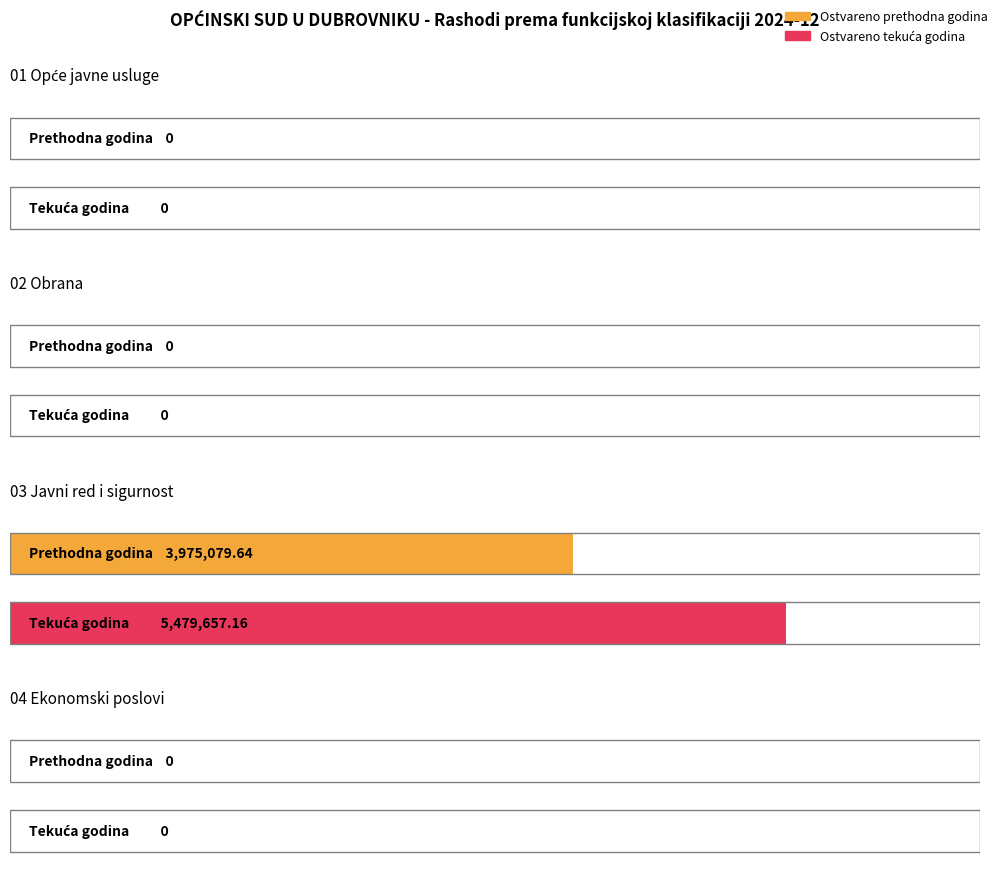

Count the number of categories in the chart.

4